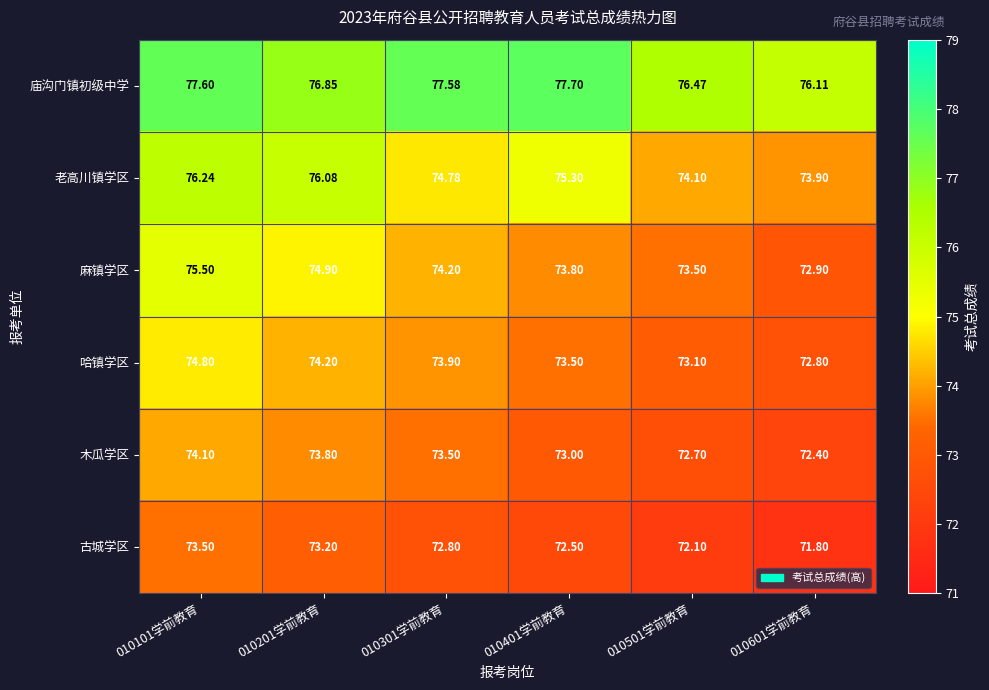

Is the value of 老高川镇学区 at 010201学前教育 greater than the value of 古城学区 at 010301学前教育?

Yes